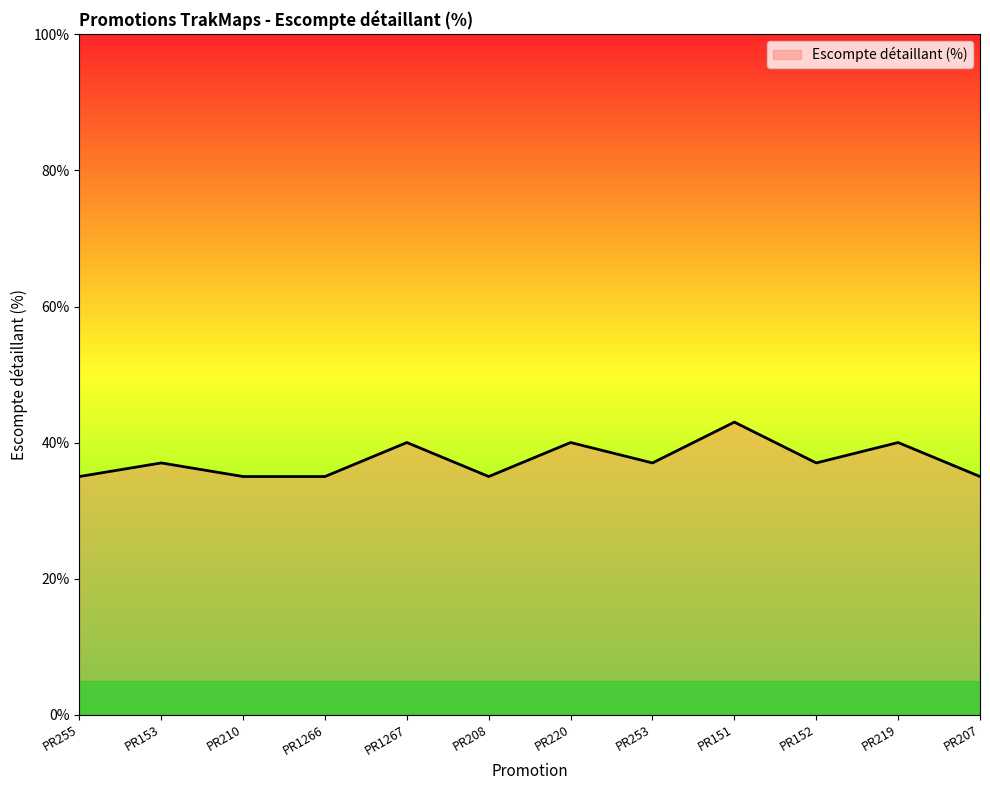

Approximately how many times larger is the value at PR1266 compared to PR1267?

0.9